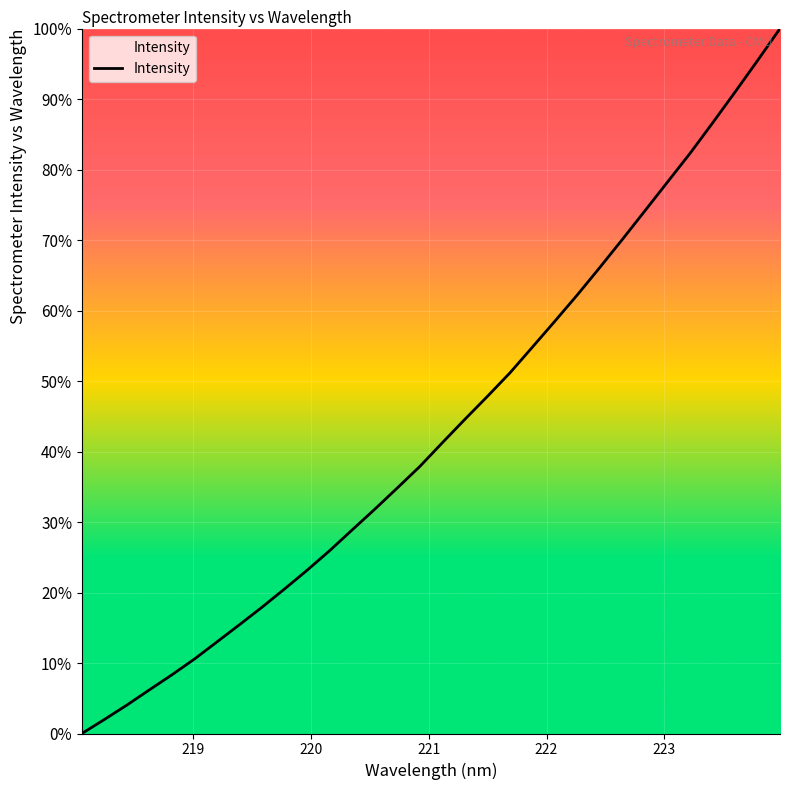

What is the difference between the maximum and minimum values?

100.0